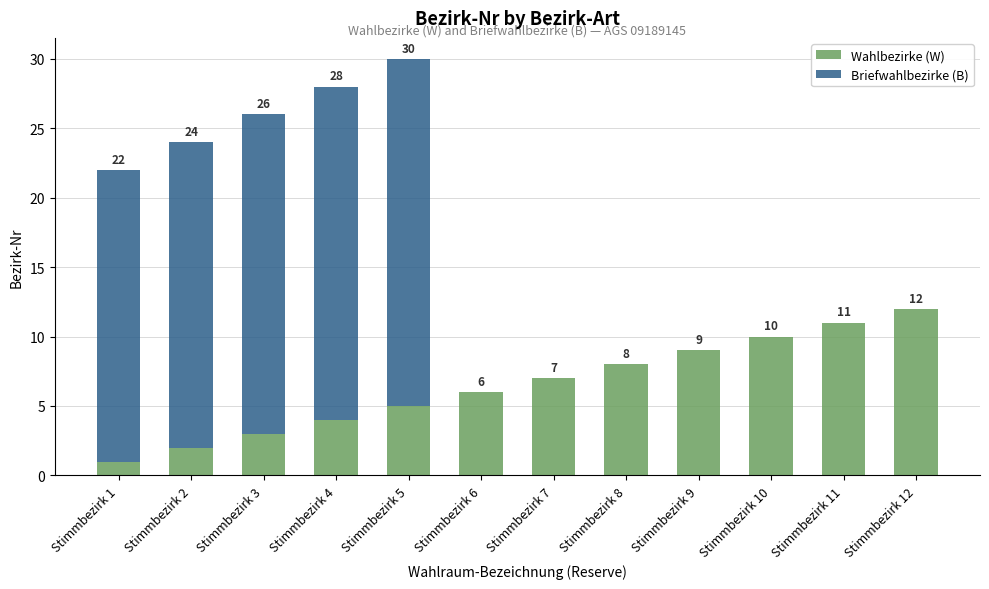

At which category is the sum across all series the highest?

Stimmbezirk 5